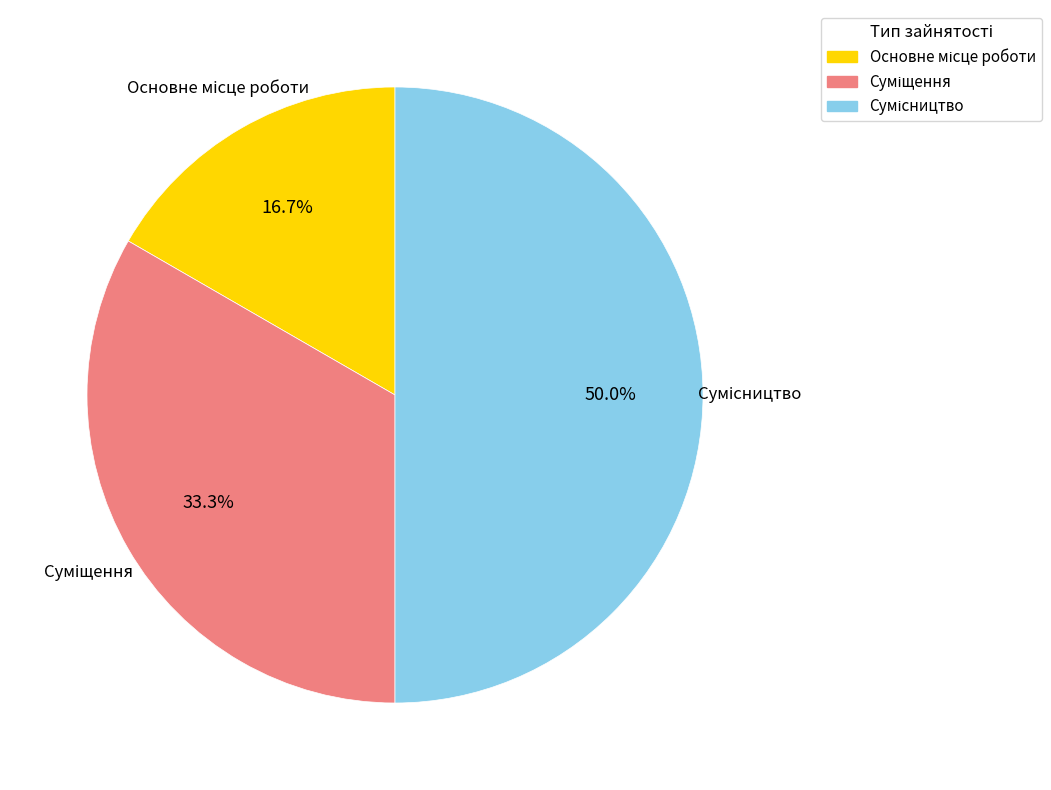

What percentage is the Основне місце роботи slice, to the nearest percent?

17%